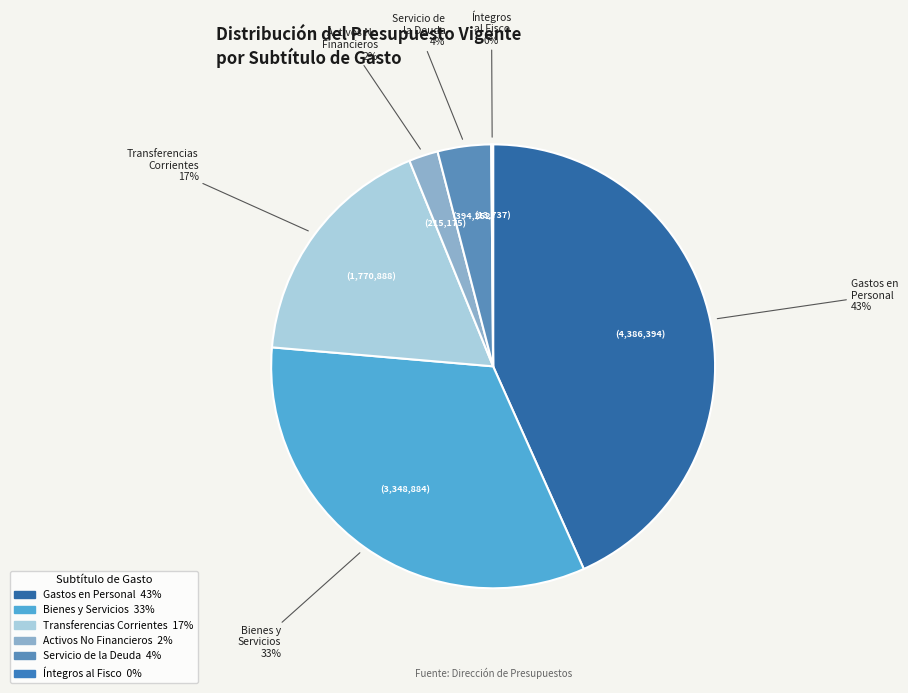

Between Bienes y Servicios and Transferencias Corrientes, which is larger?

Bienes y Servicios